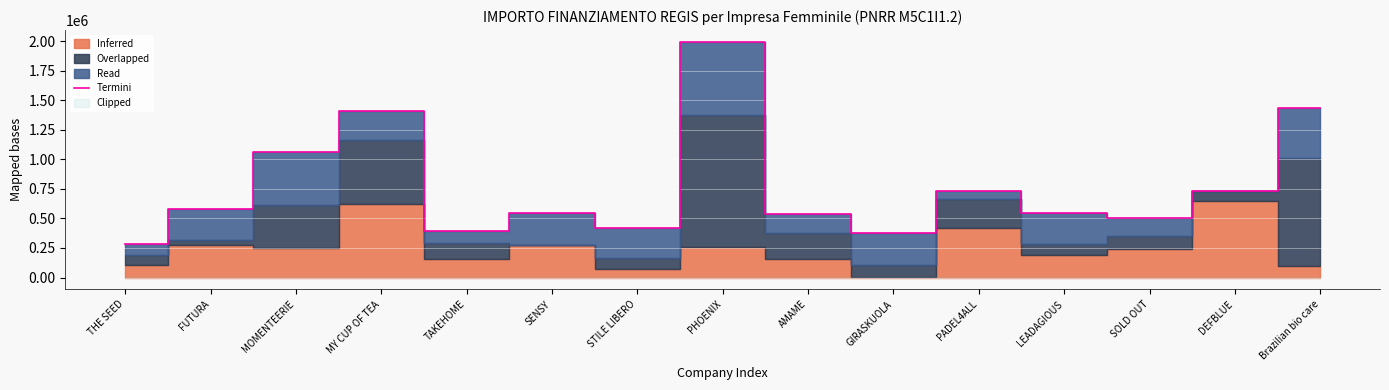

List the labels in order of value, largest first.

PHOENIX, Brazilian bio care, MY CUP OF TEA, MOMENTEERIE, PADEL4ALL, DEFBLUE, FUTURA, SENSY, LEADAGIOUS, AMAME, SOLD OUT, STILE LIBERO, TAKEHOME, GIRASKUOLA, THE SEED